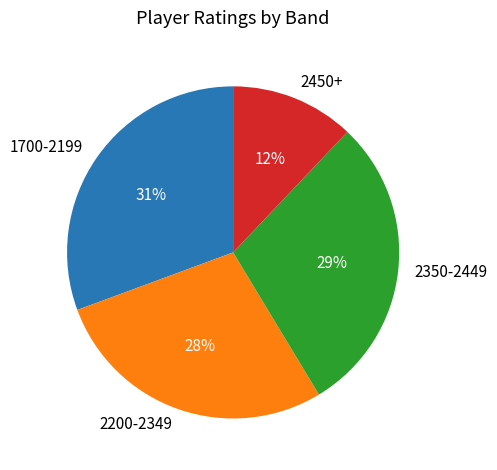

Does any single category account for the majority?

No